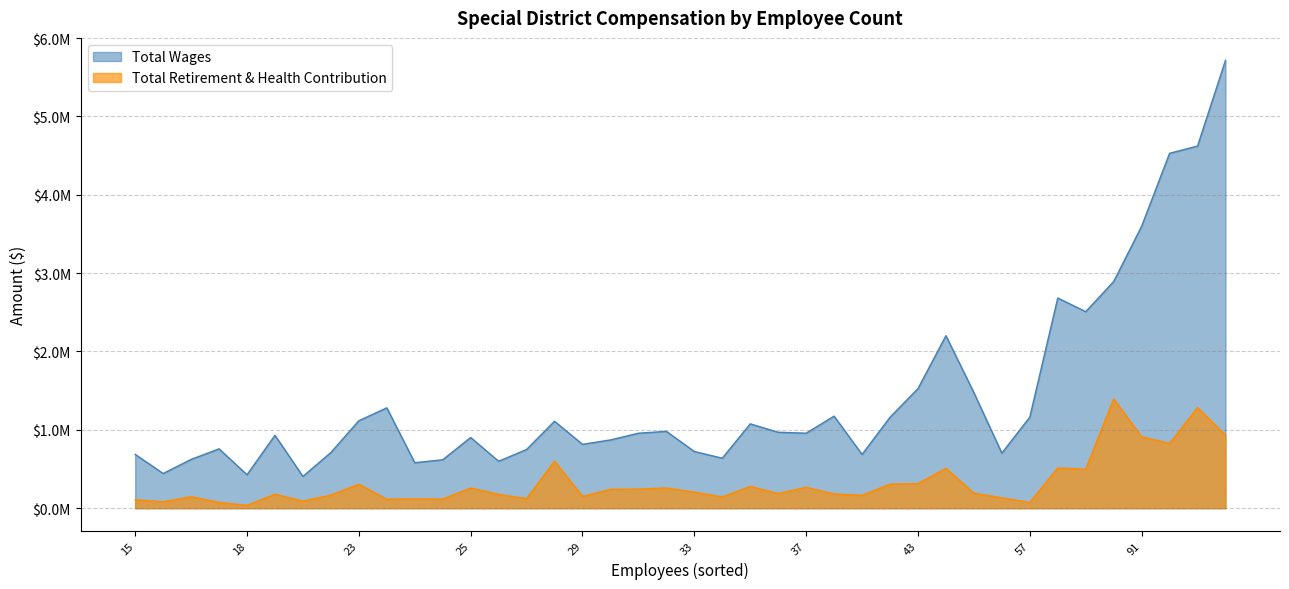

What is the label of the 14th point from the right?

26